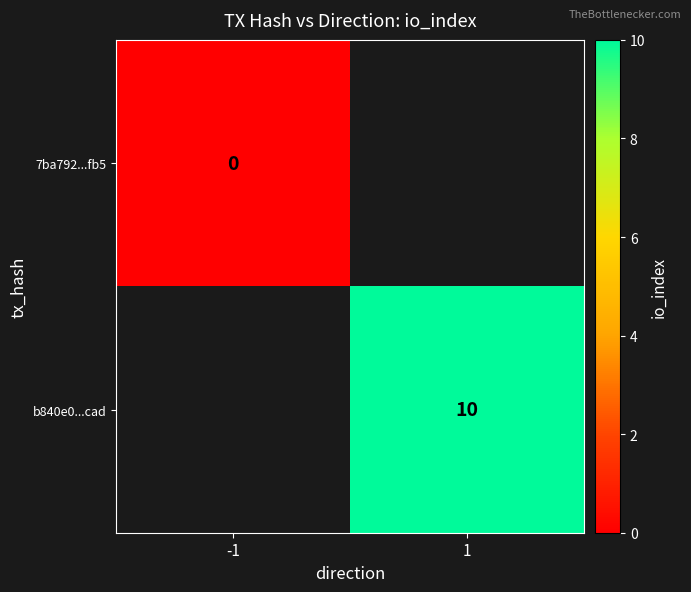

At which category does the chart reach its peak across all series?

1